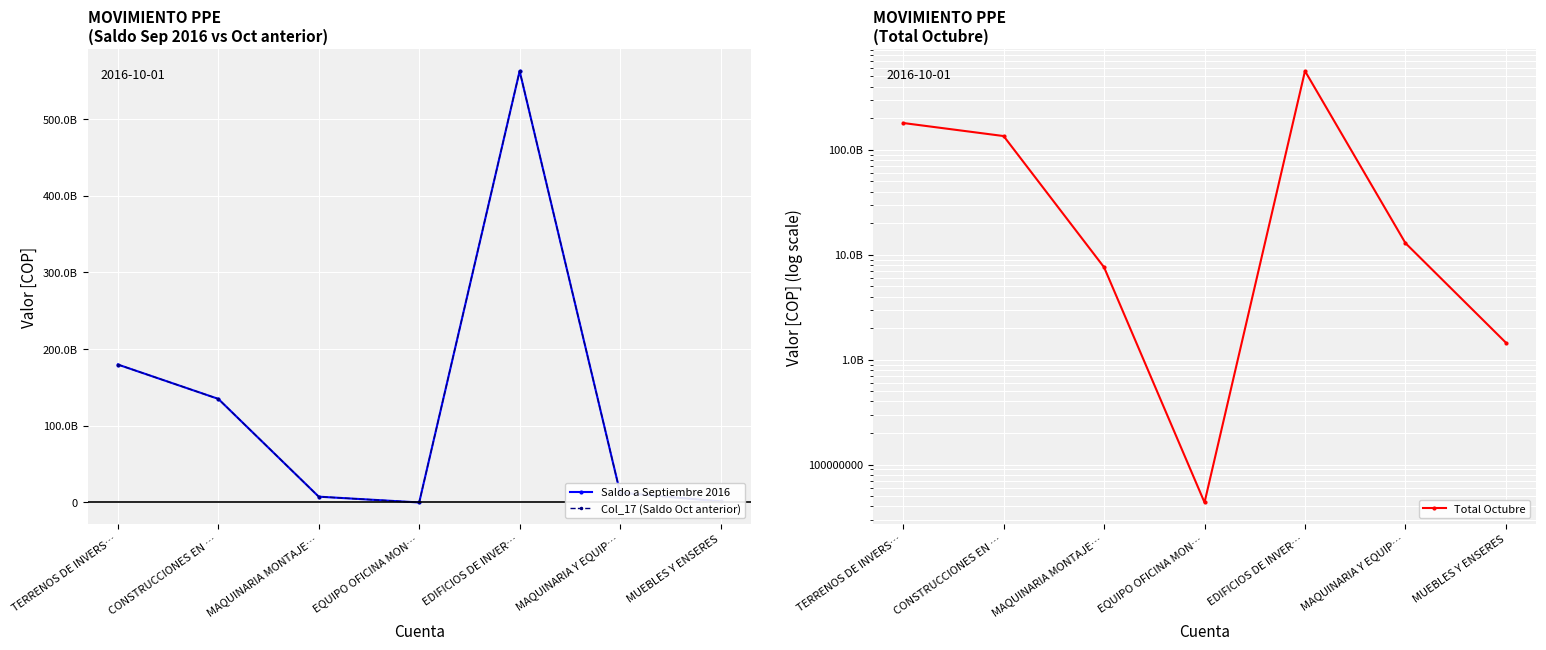

Is it true that Total Octubre equals 1452627437 at MUEBLES Y ENSERES?

True